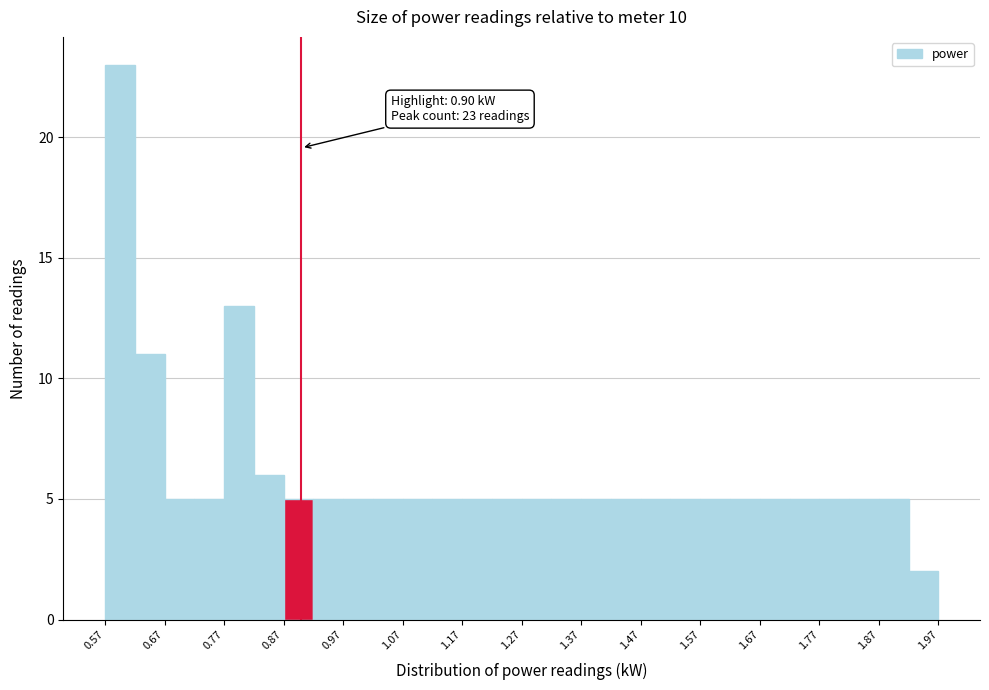

Which range on the x-axis has the tallest bar?

0.57 to 0.62